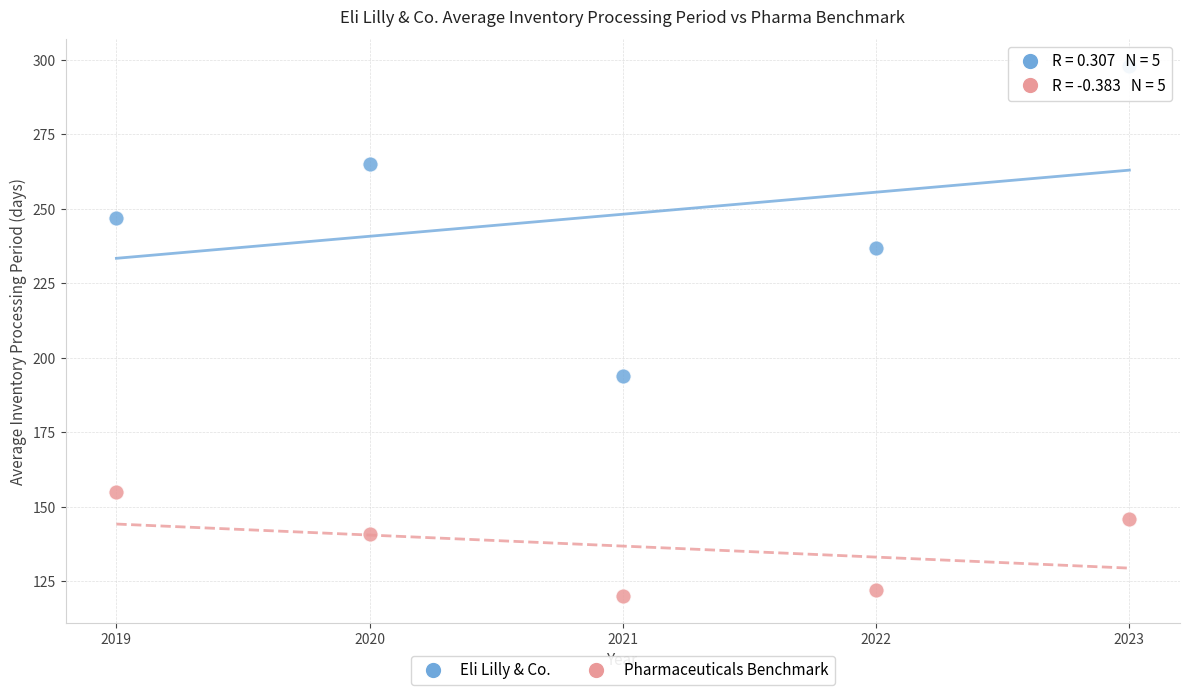

Which series has the largest Y range (max minus min)?

Eli Lilly & Co.